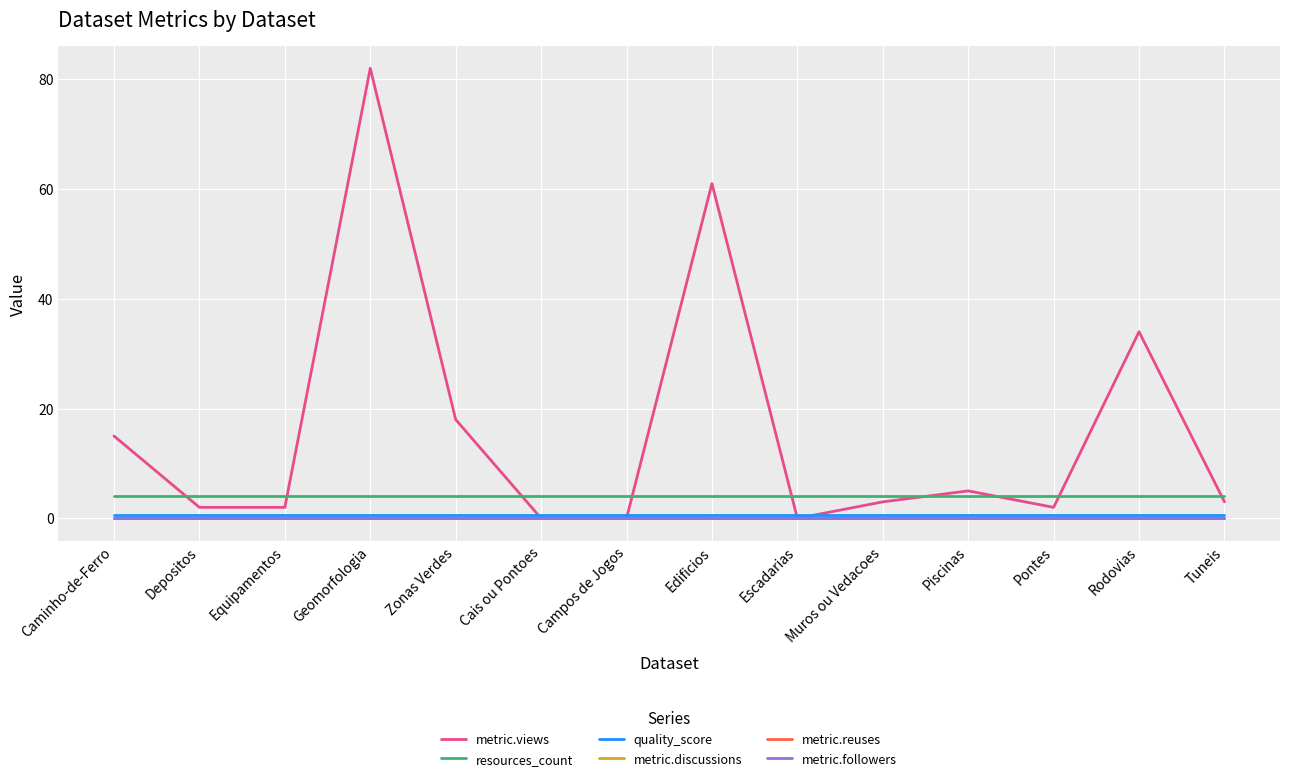

In metric.views, how many points are lower than both neighbors (excluding endpoints)?

2